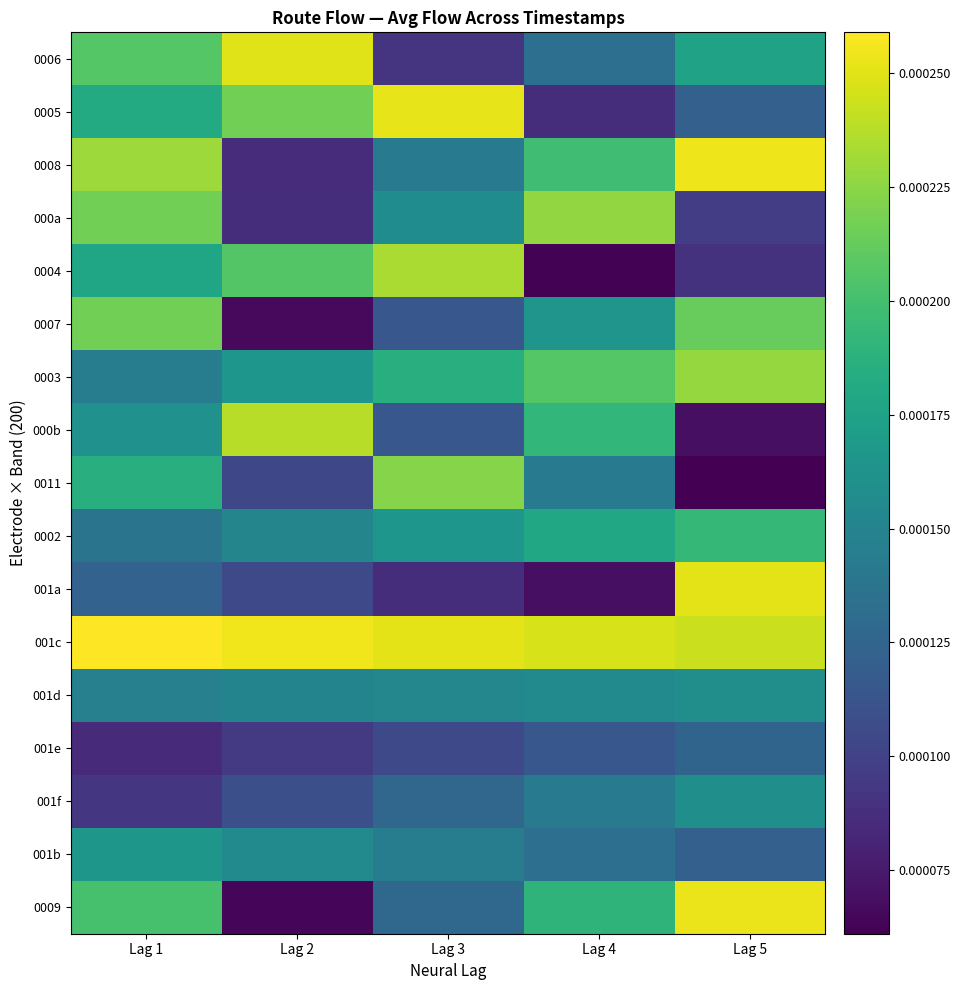

Between Lag 1 and Lag 3, which series saw the biggest shift?

0006